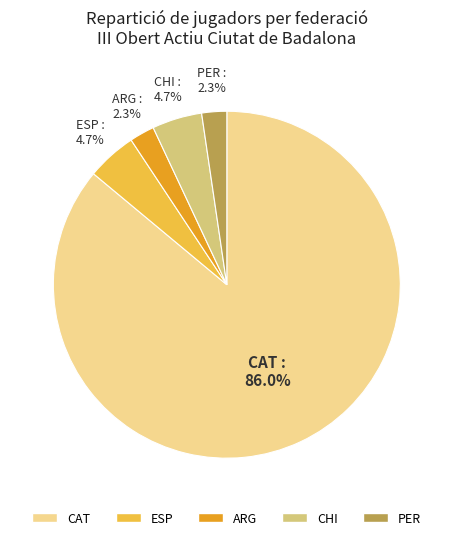

Which has a higher value, ESP or PER?

ESP